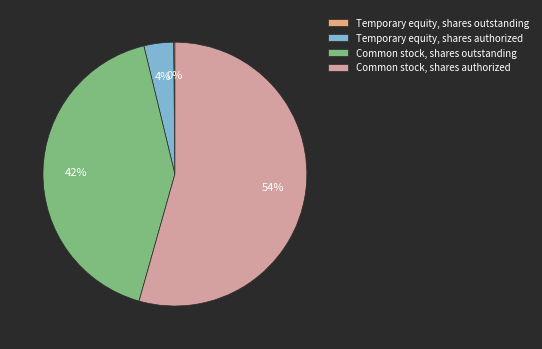

Which slice is the largest?

Common stock, shares authorized